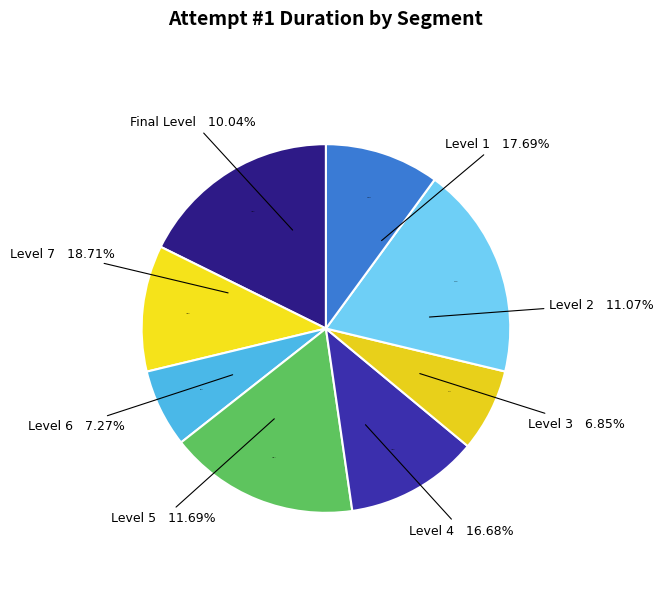

Is it true that Level 5 is 22% of the pie?

False